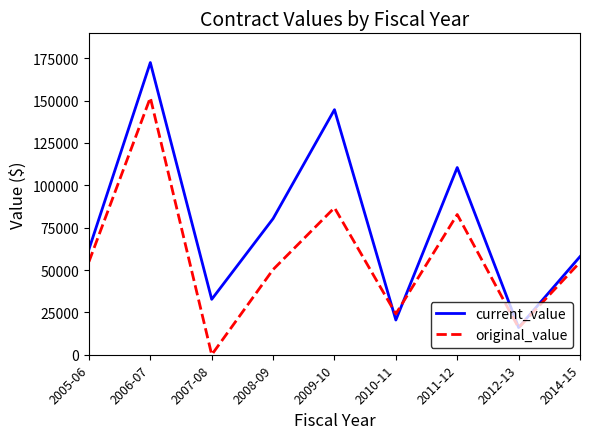

What is the difference between the highest and lowest values at 2006-07?

20713.9